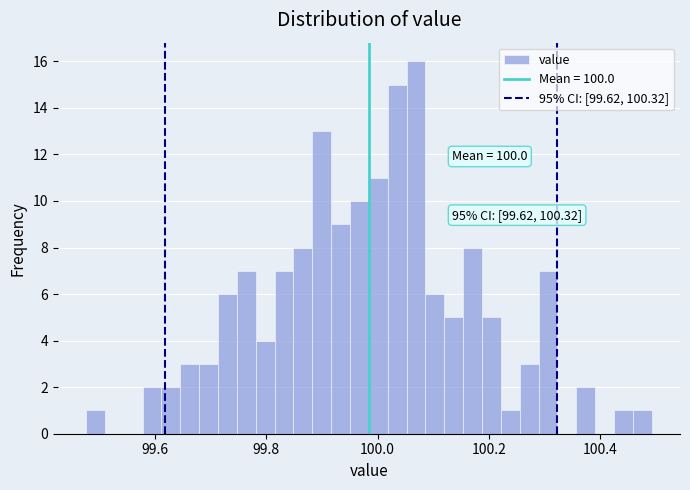

Around what value on the x-axis is the tallest bar? Give the approximate position of its centre, as read against the axis.

100.06